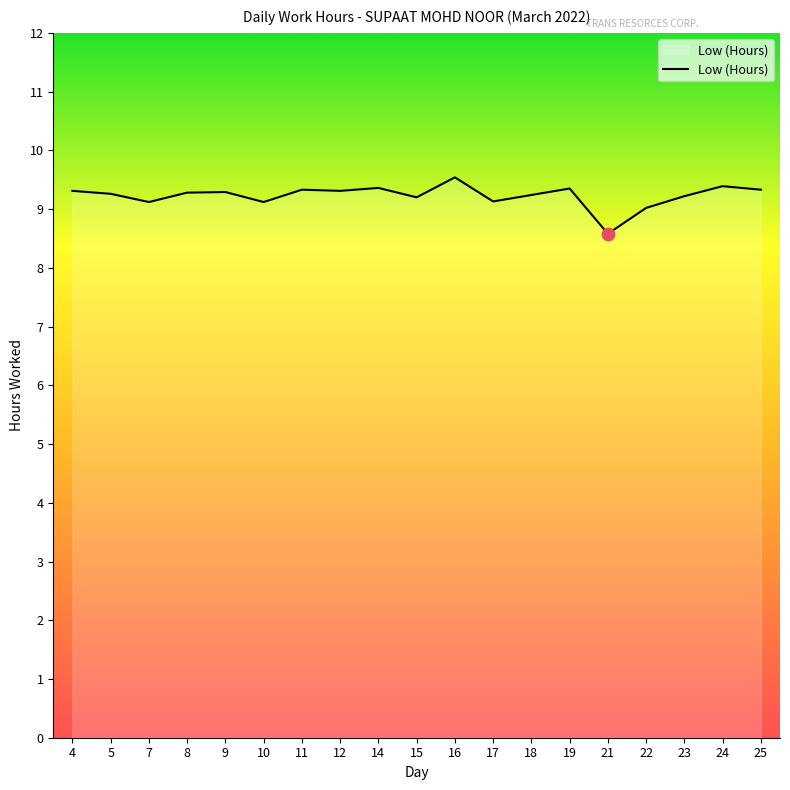

Approximately how many times larger is the value at 14 compared to 21?

1.1